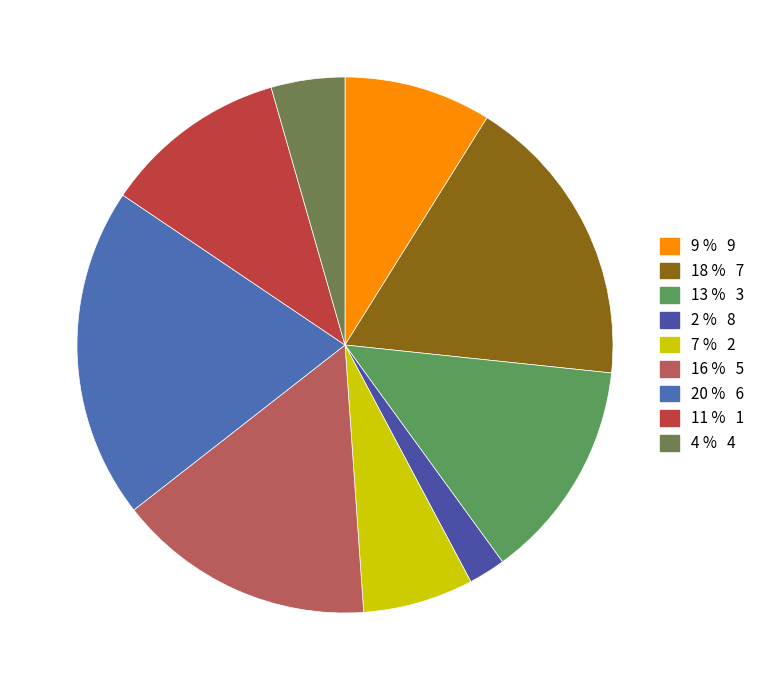

Does any single category account for the majority?

No